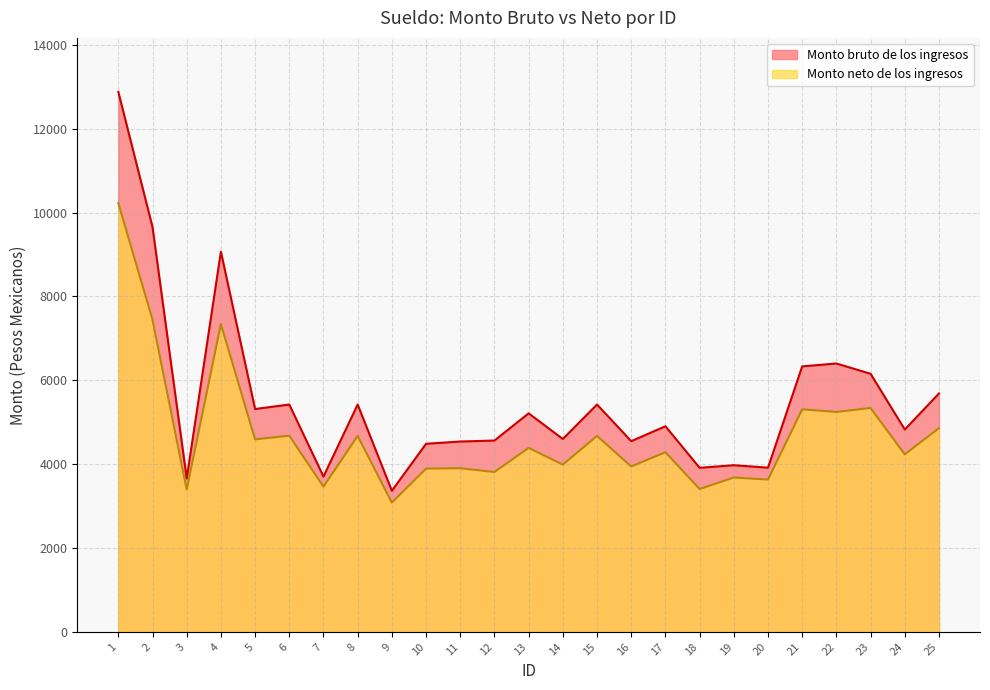

True or false: Monto neto de los ingresos has more than 0 points higher than both neighbors.

True